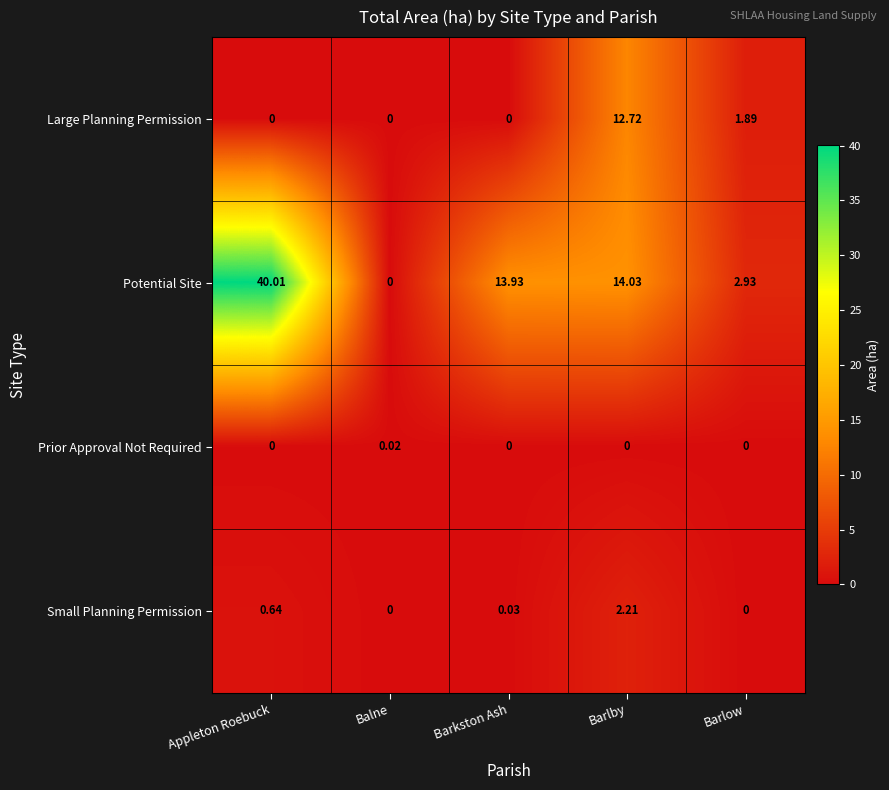

At which category is the sum across all series the highest?

Appleton Roebuck